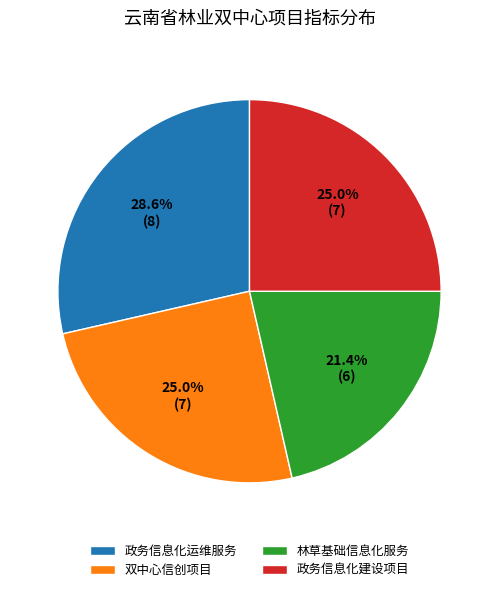

To the nearest percent, what is the average slice percentage?

25%